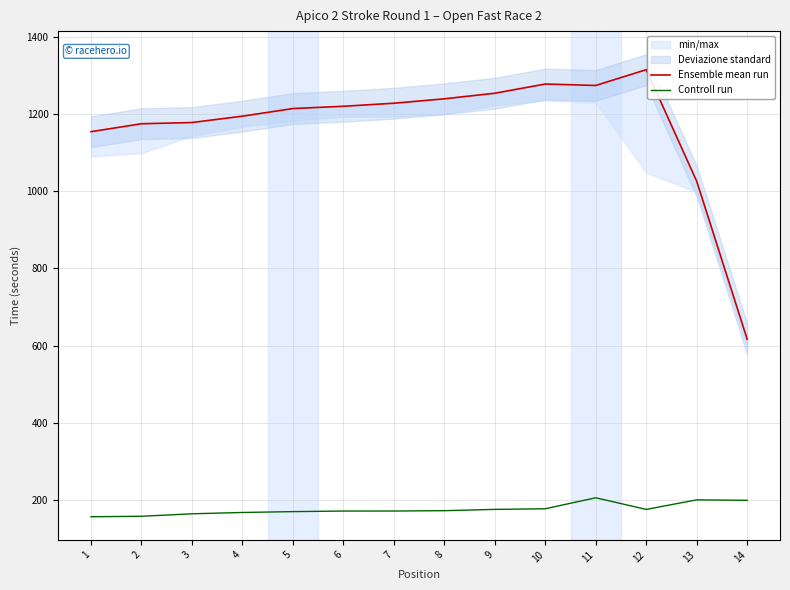

What is the difference between the second highest and second lowest values in the Controll run series?

42.6